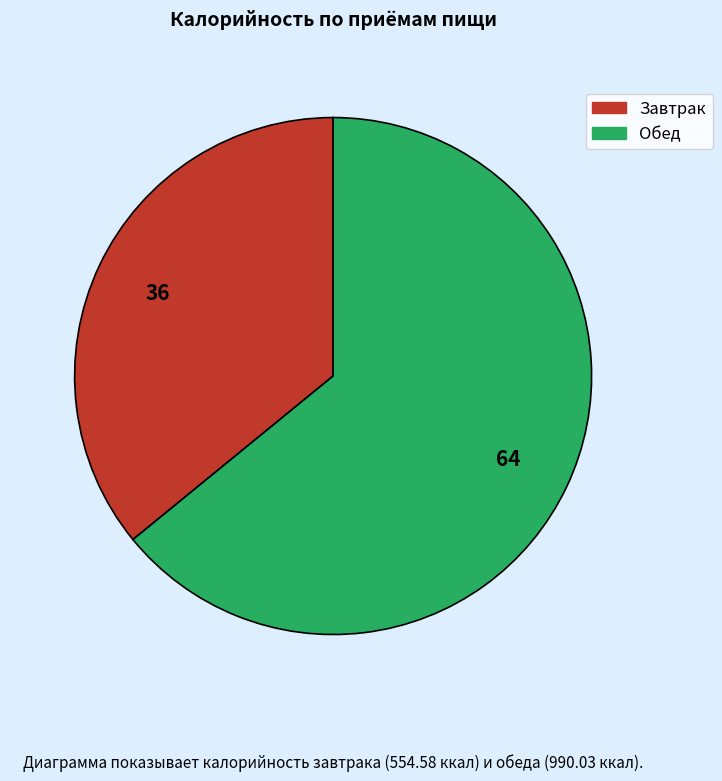

How many slices are in this pie chart?

2